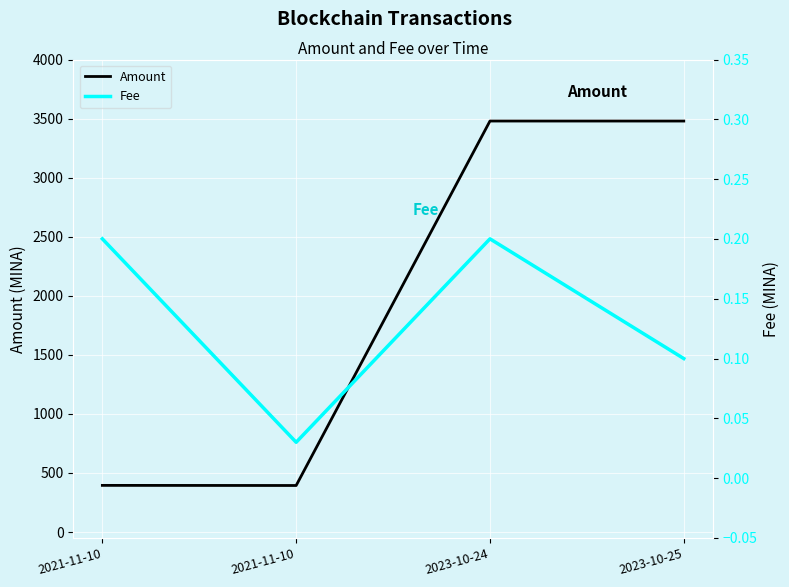

Where does the Amount series first go above 3479?

2023-10-24